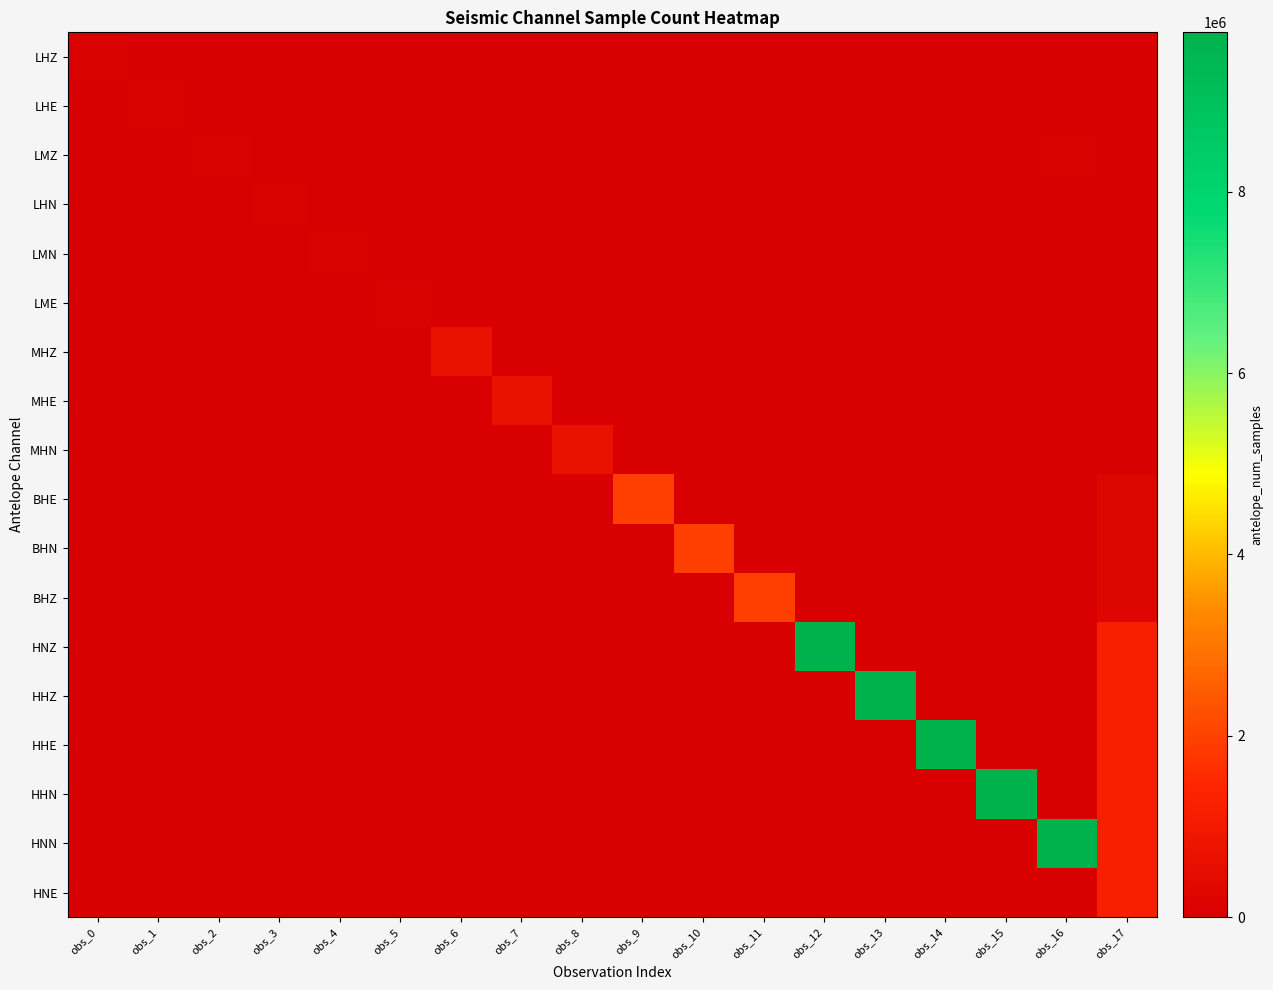

Between obs_8 and obs_9, which series saw the biggest shift?

BHE